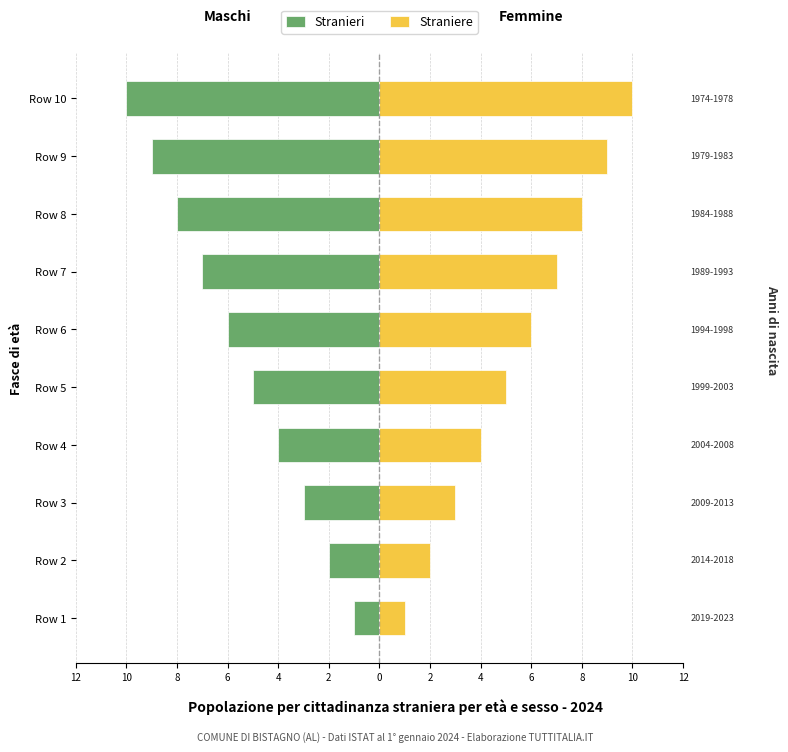

Does the chart contain stacked bars?

No